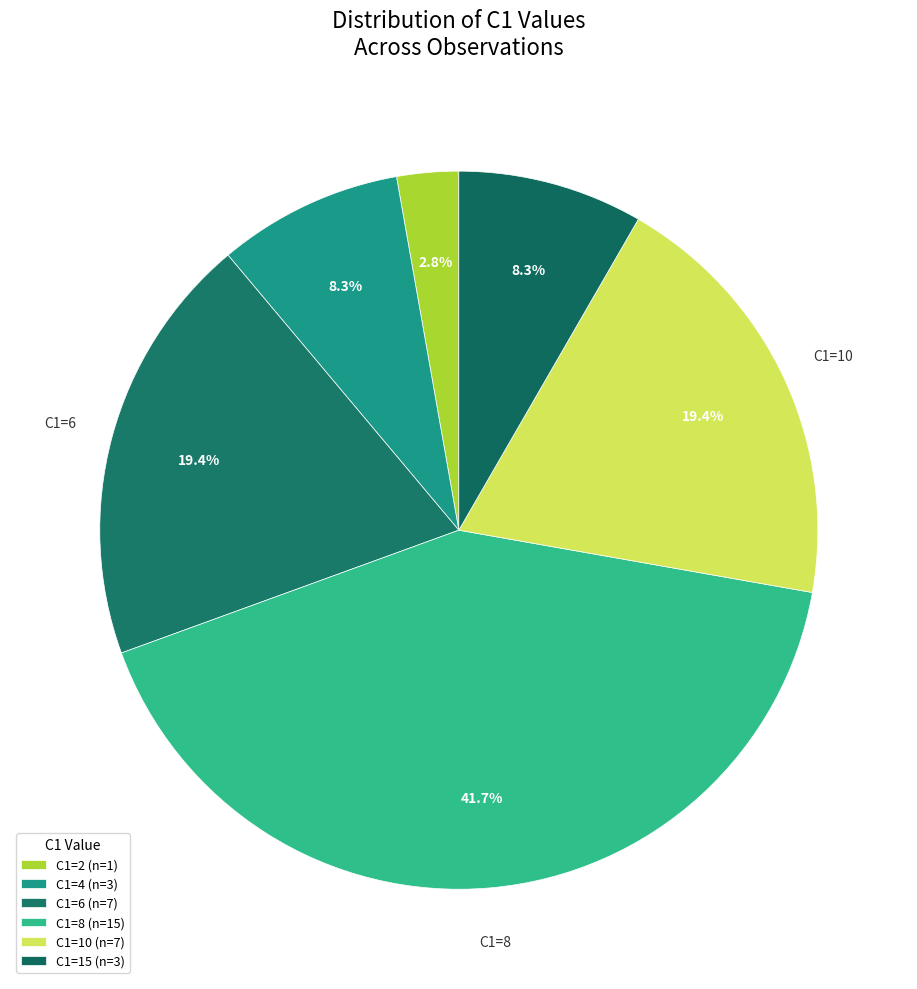

Count the number of slices in the pie.

6